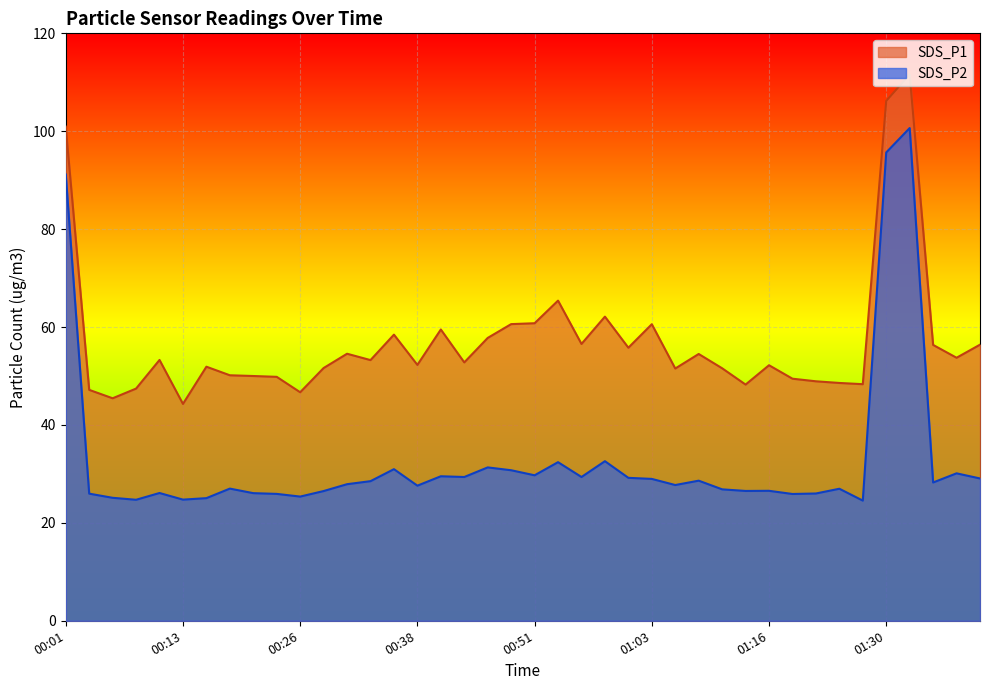

Which label corresponds to the smallest value in the chart?

01:27